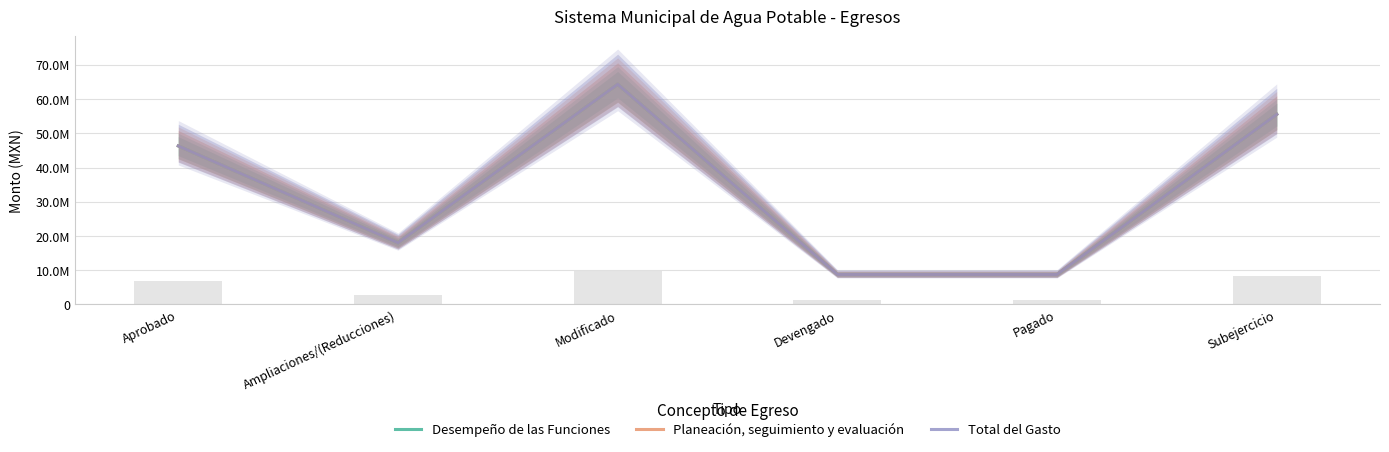

What is the sum of all Total del Gasto values?

201718525.2